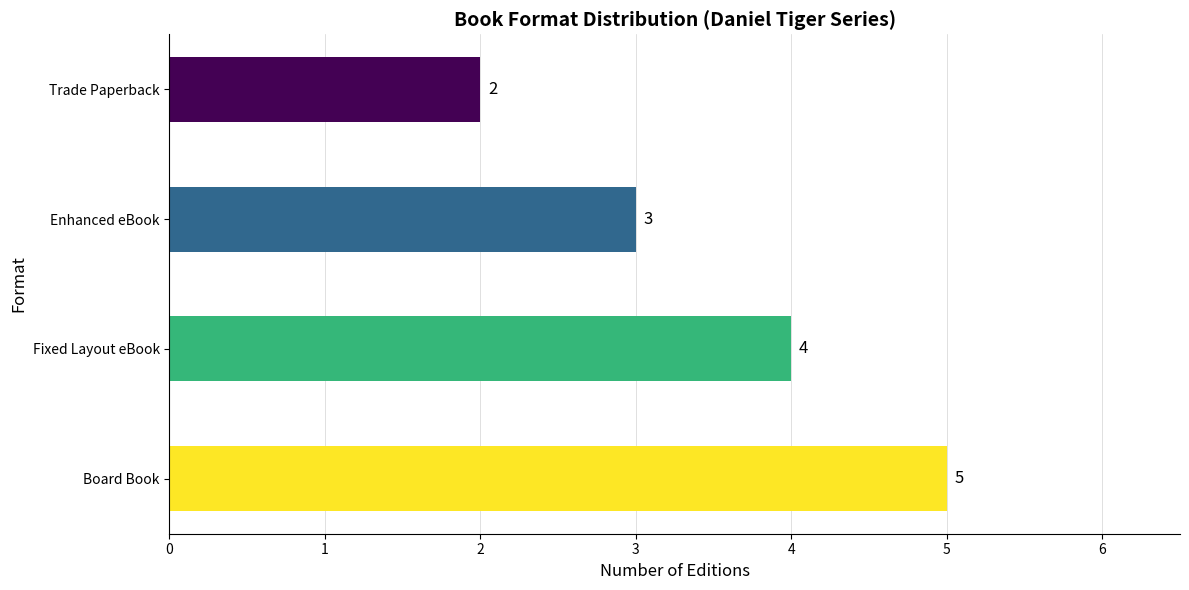

What is the average value?

4